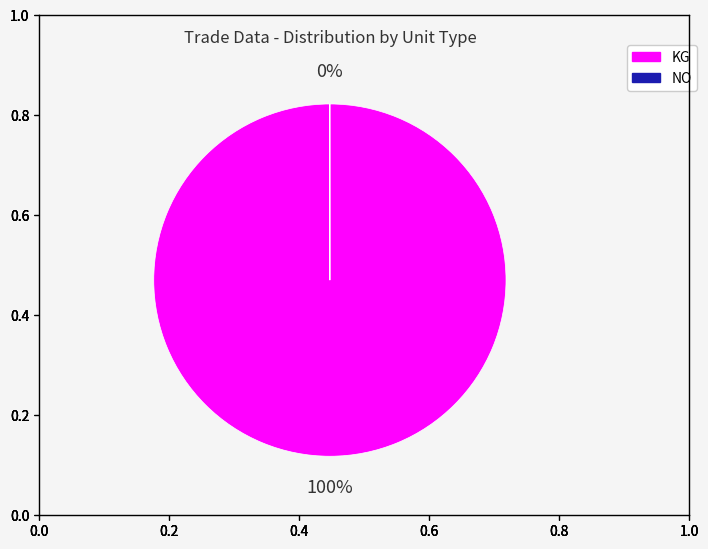

Count the number of slices in the pie.

2